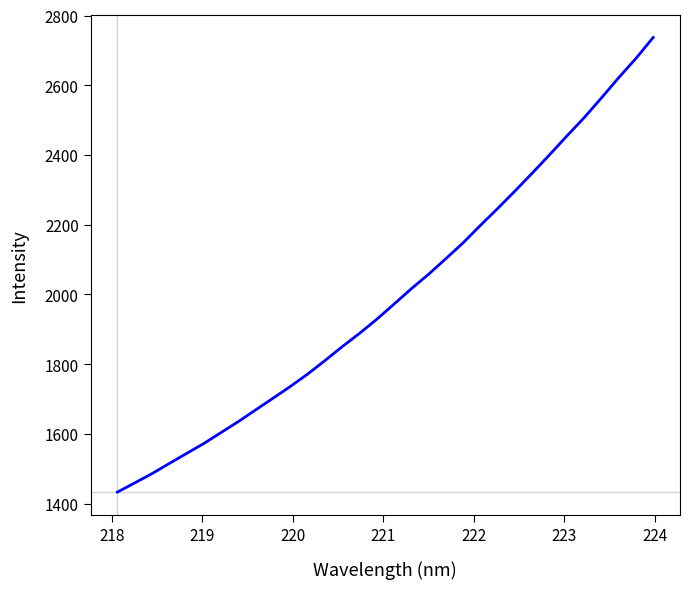

What is the maximum value shown in the chart?

2737.2